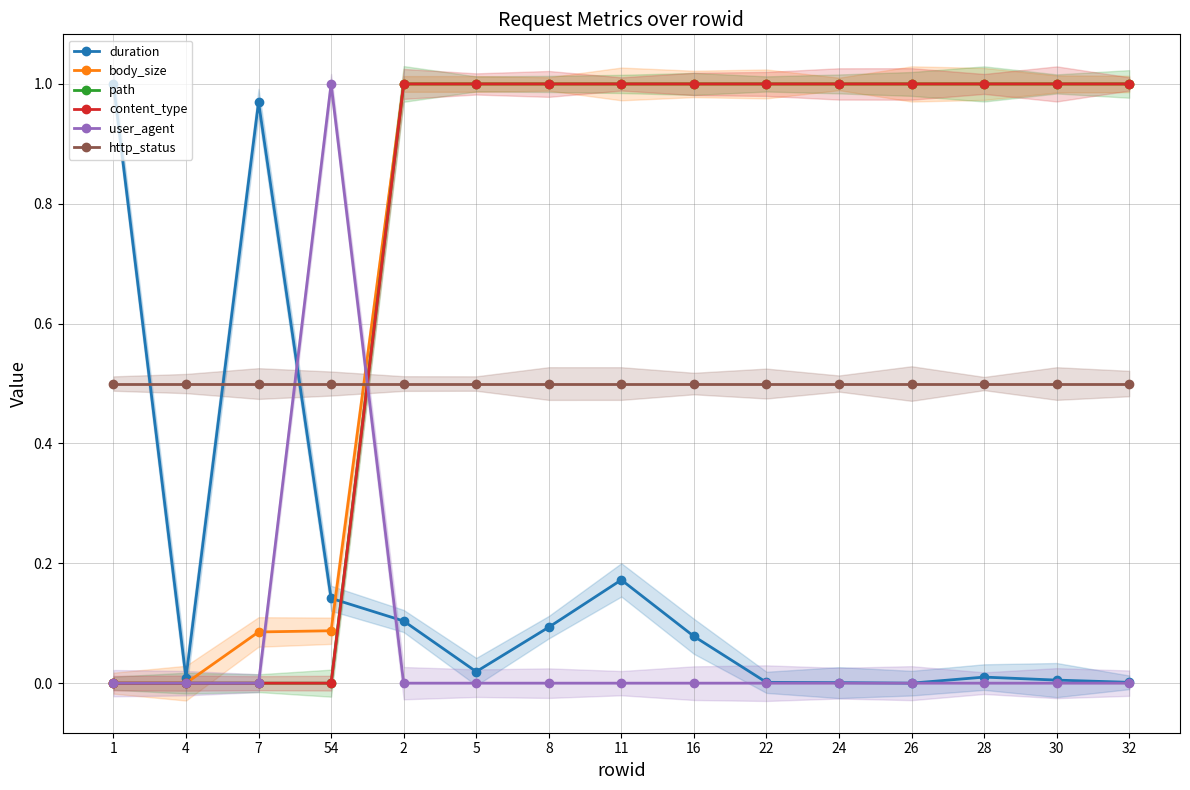

Where is duration nearest to the value 0?

26